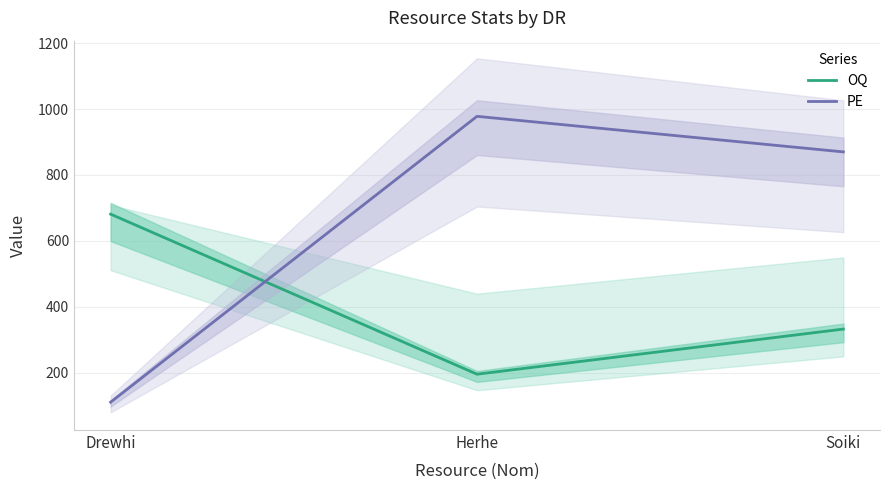

Which series has the largest total across all categories?

PE